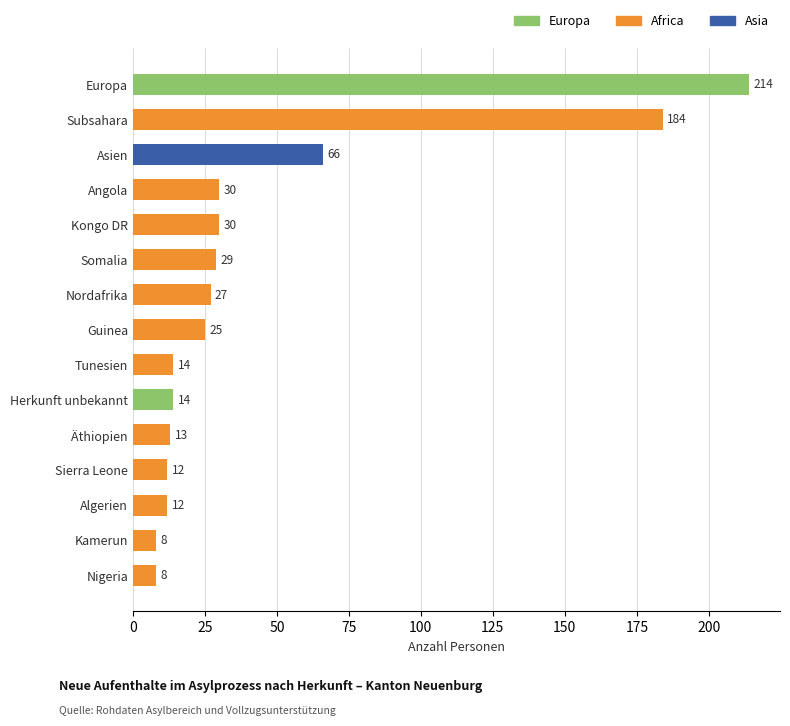

What is the change in value from Angola to Europa?

+184